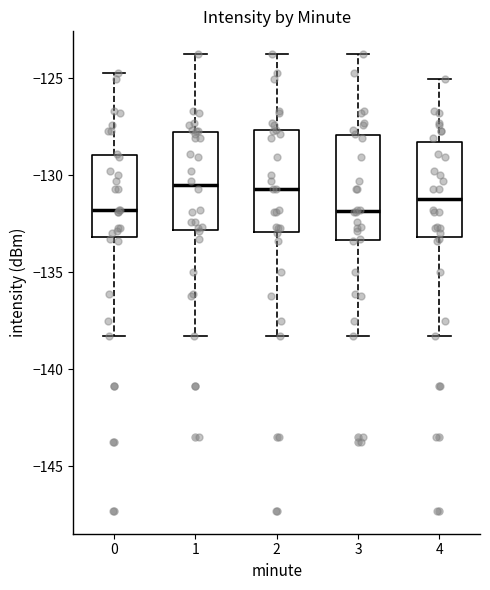

Reading left to right, transcribe this box plot: for each box, give where its median line is, the range the box spans, and where its two whiskers end, as read against the y-axis. The values are not printed on the chart, so give them approximately, as read against the axis.

0: median -132.0, box -133.0 to -129.0, whiskers -138.5 to -124.5
1: median -130.5, box -133.0 to -128.0, whiskers -138.5 to -123.5
2: median -130.5, box -133.0 to -127.5, whiskers -138.5 to -123.5
3: median -132.0, box -133.5 to -128.0, whiskers -138.5 to -123.5
4: median -131.0, box -133.0 to -128.5, whiskers -138.5 to -125.0